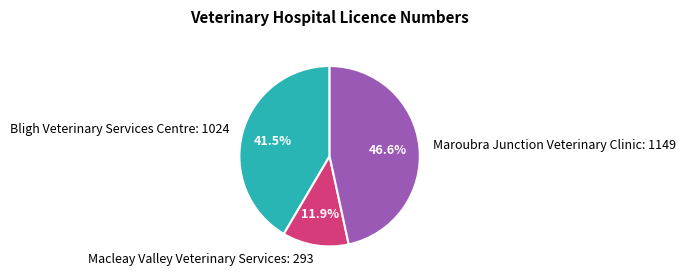

To the nearest percent, what is the average slice percentage?

33%